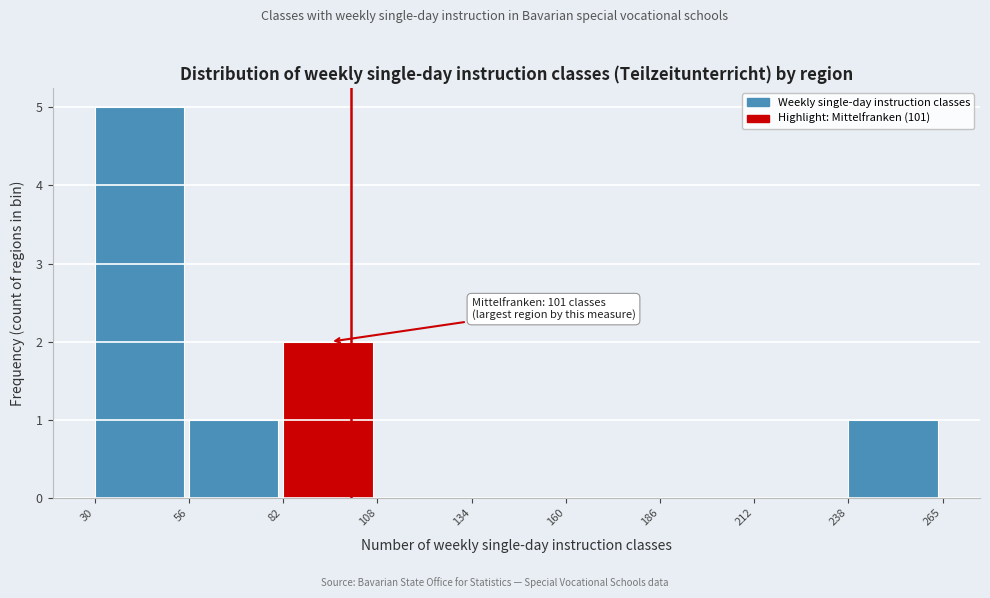

Over which range of the x-axis is the bar tallest?

30 to 56